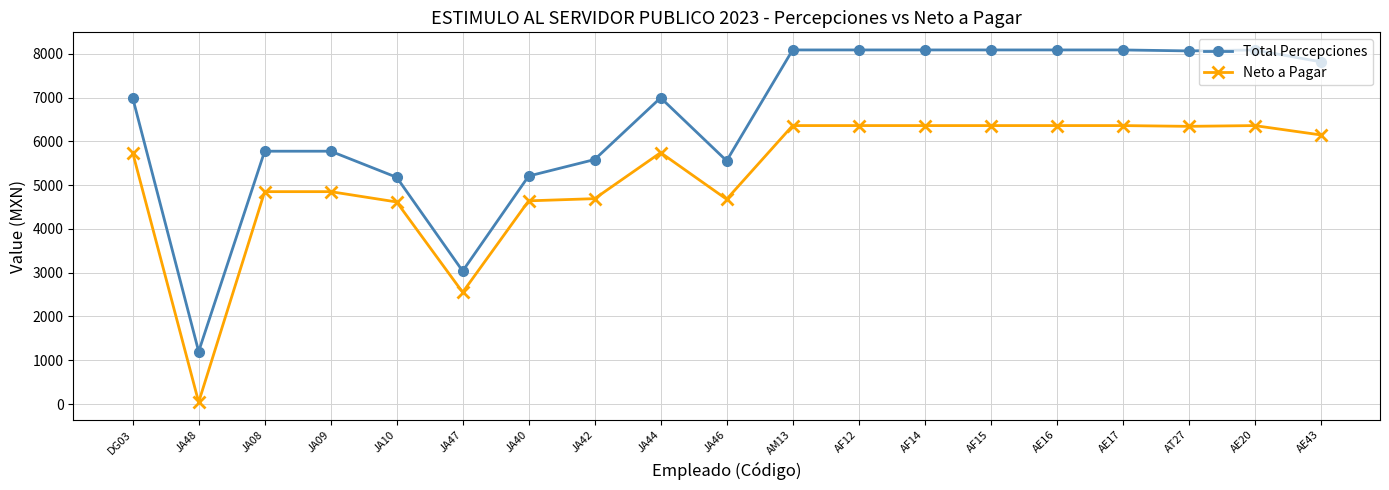

Is the value of Neto a Pagar at AE20 greater than the value of Total Percepciones at AT27?

No